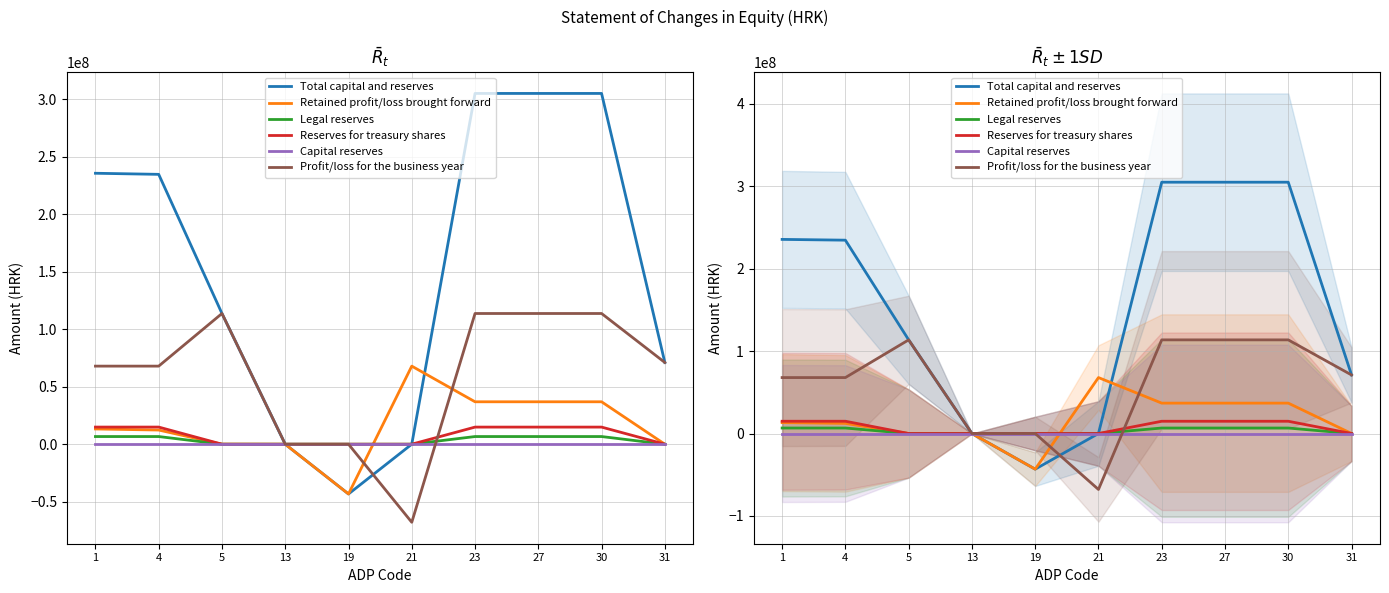

How many series are shown in this chart?

6